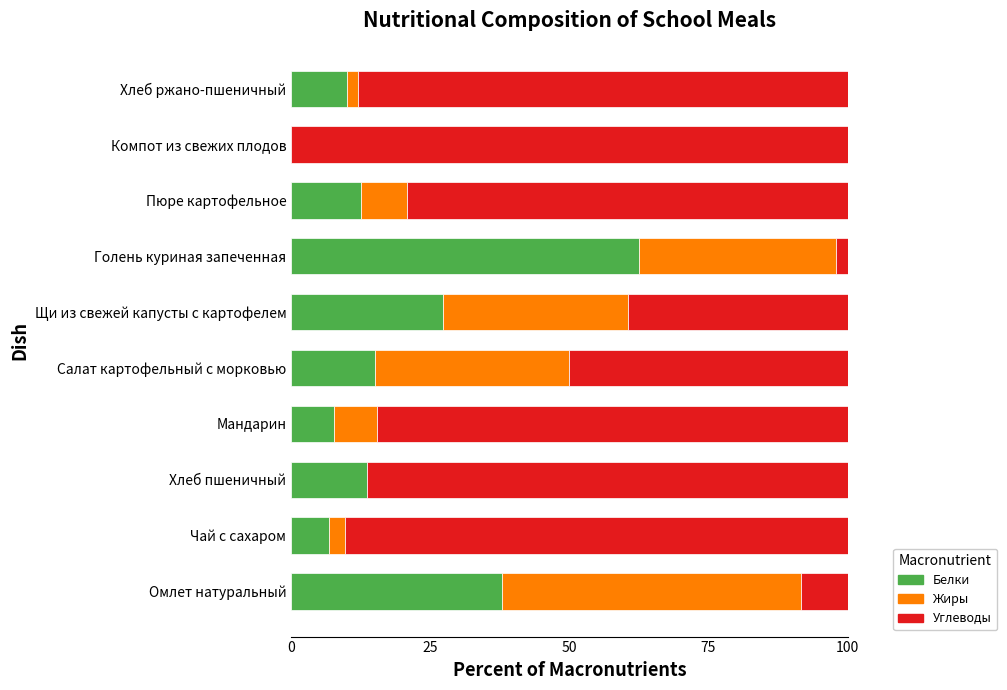

Is it true that Белки equals -26.2 at Компот из свежих плодов?

False